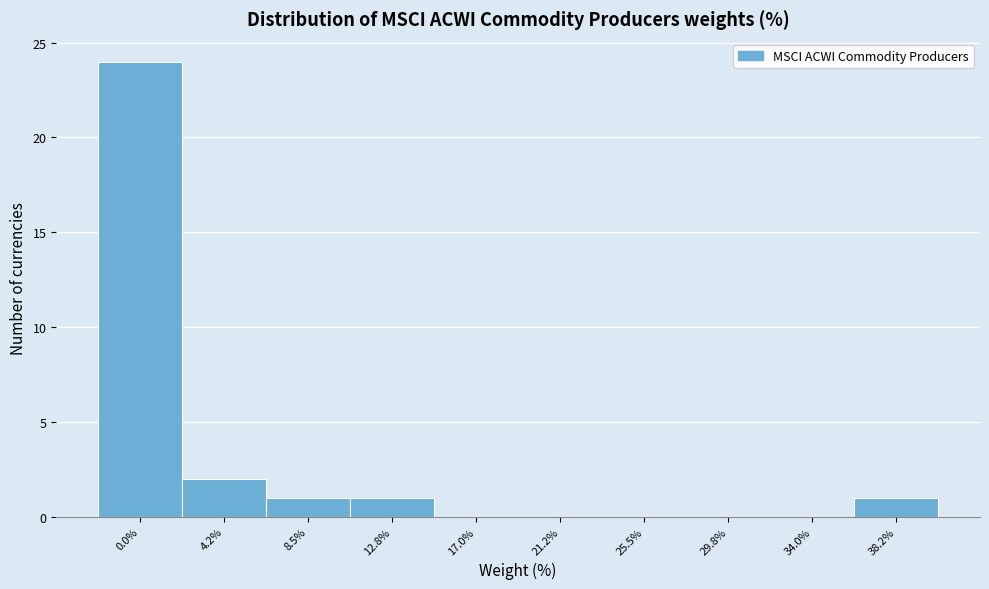

Reading left to right, what are all the values shown in this chart?

0.0%=24	4.2%=2	8.5%=1	12.8%=1	17.0%=0	21.2%=0	25.5%=0	29.8%=0	34.0%=0	38.2%=1